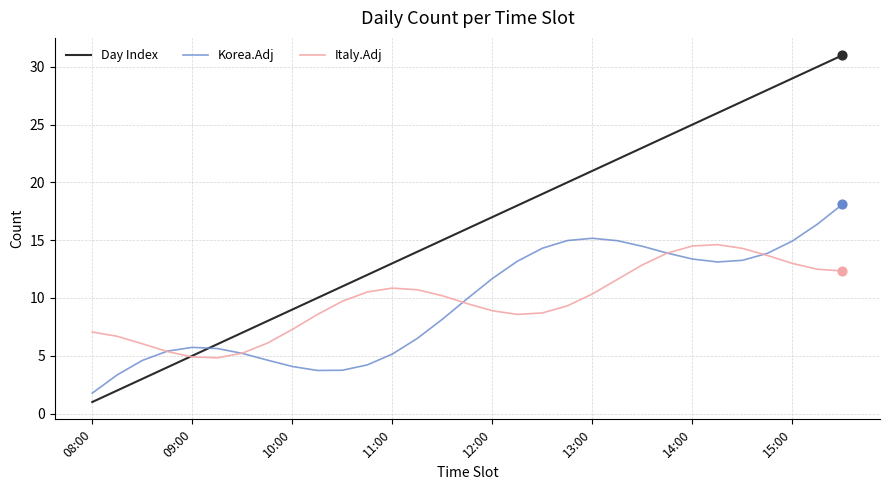

Which series has the largest total across all categories?

Day Index